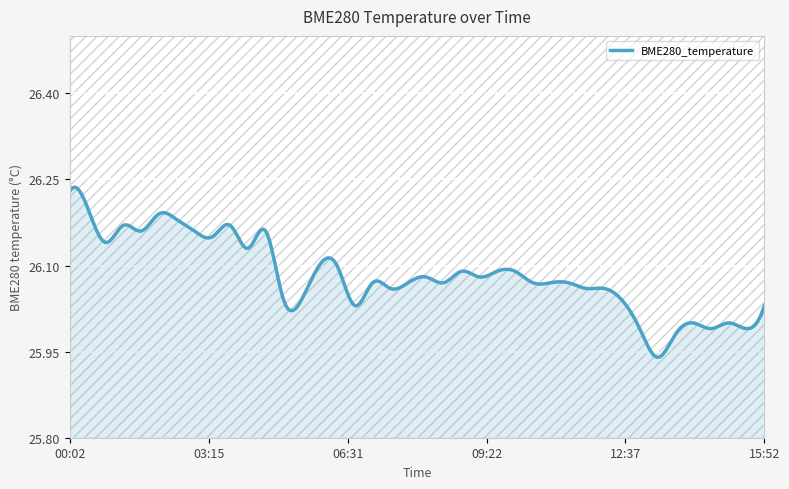

What is the difference between the maximum and minimum values?

0.3